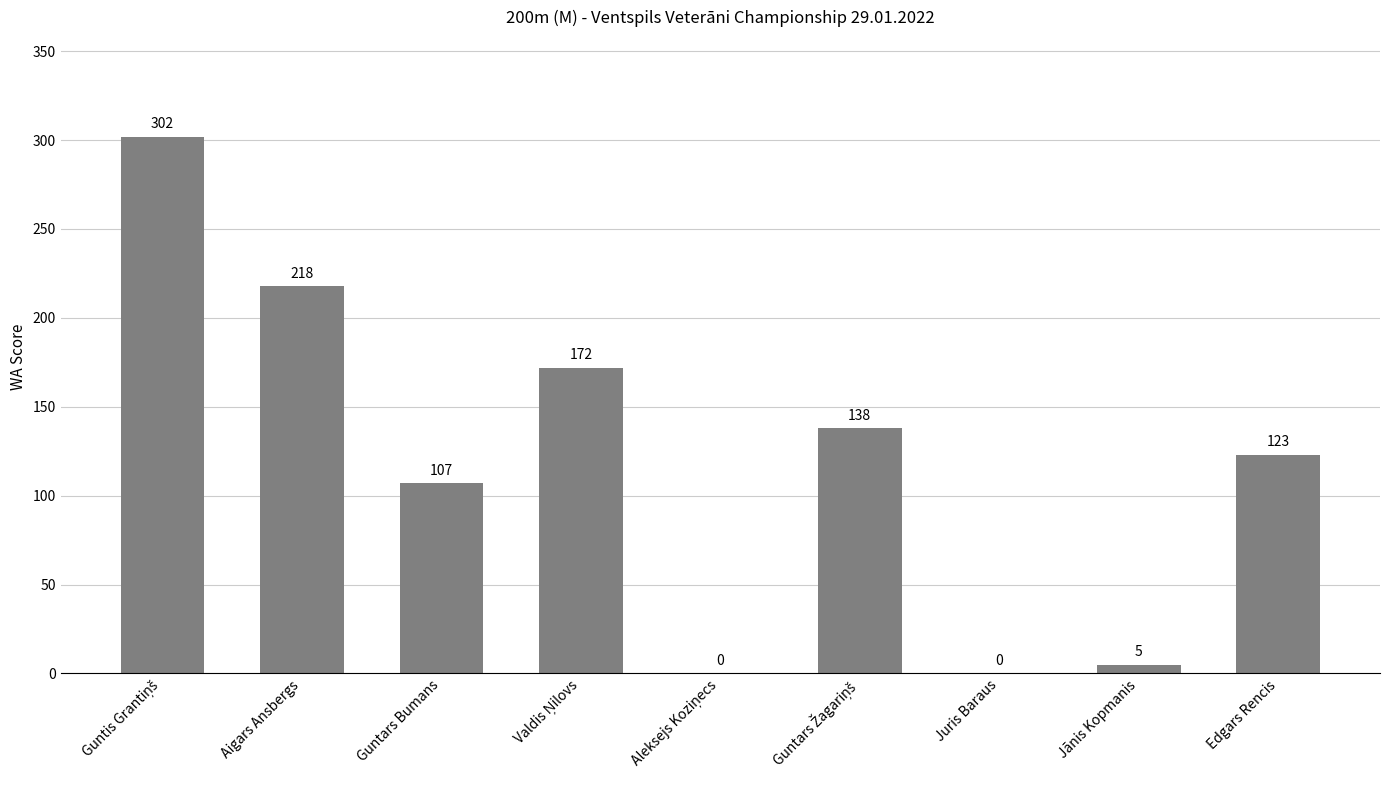

Read the value at Jānis Kopmanis.

5